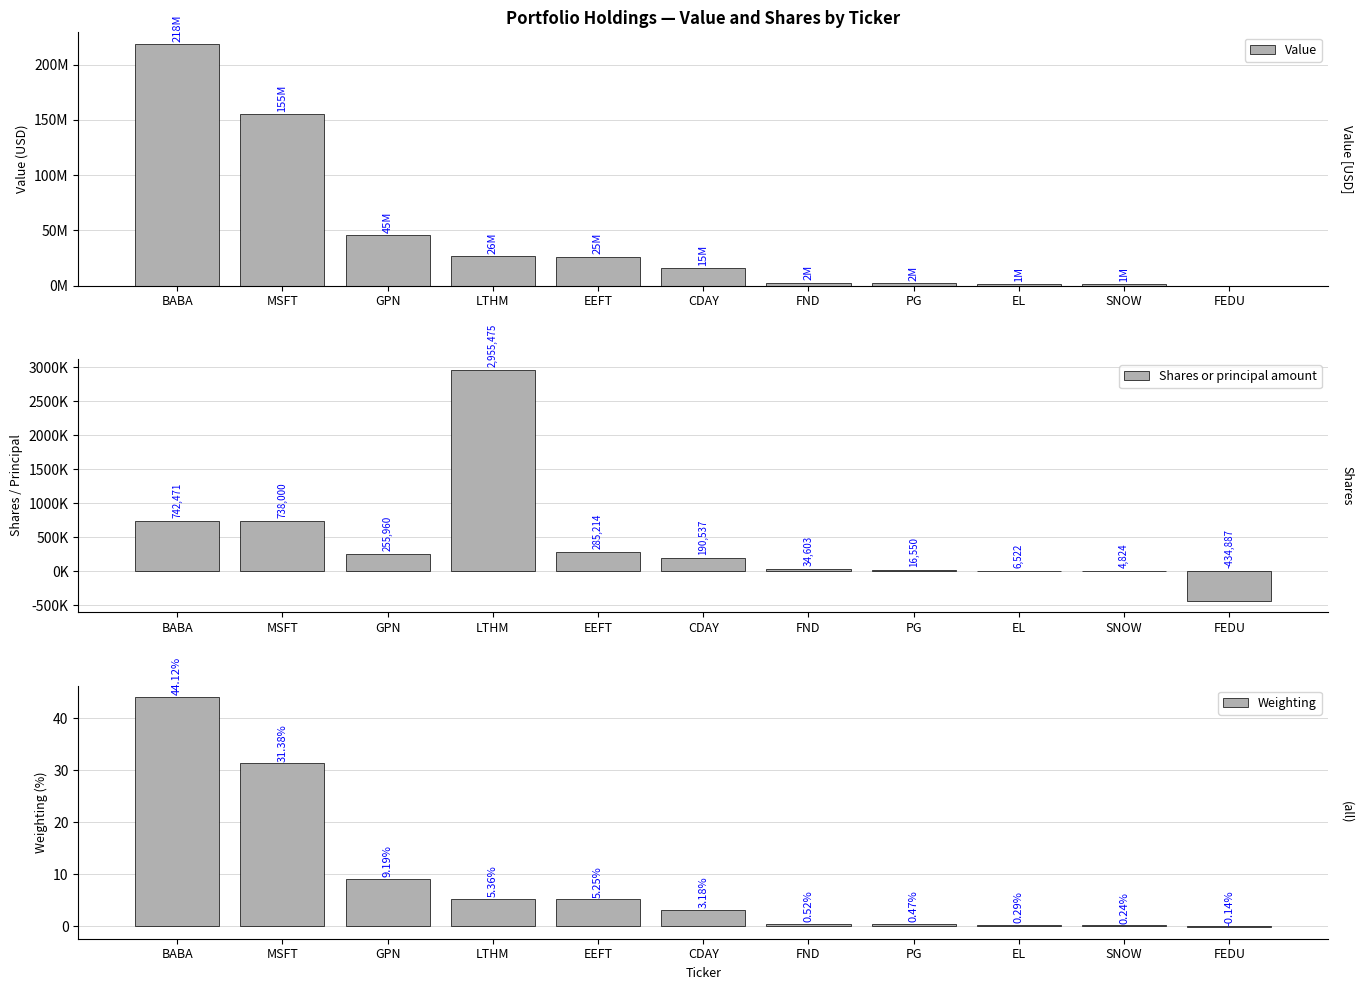

What is the highest value of the Shares or principal amount series?

2955475.0